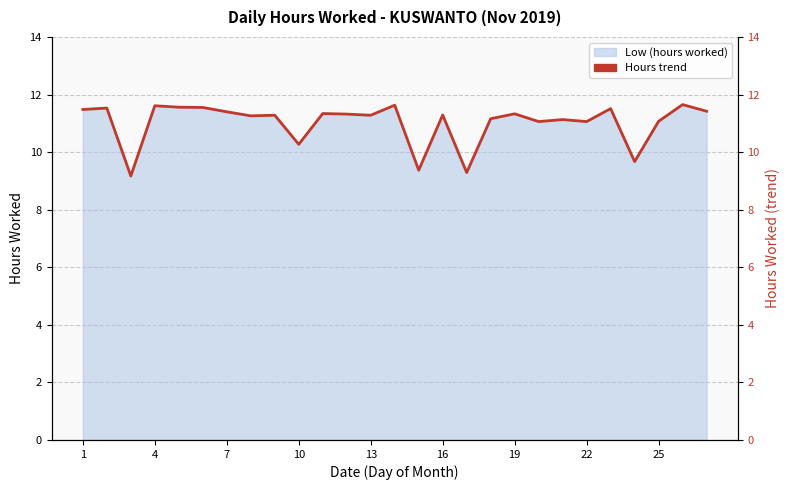

What is the minimum value shown in the chart?

9.2